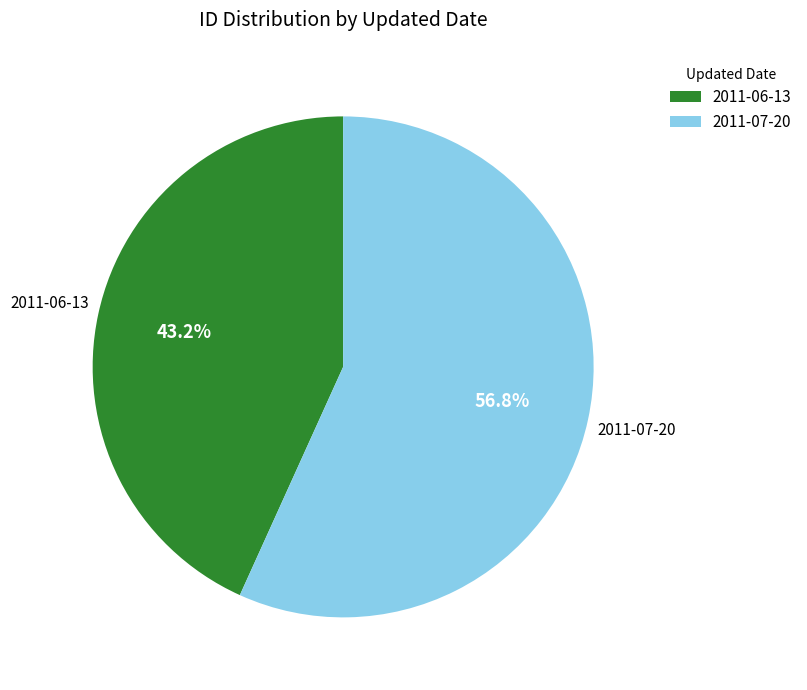

True or false: 2011-07-20 accounts for 57% of the total.

True